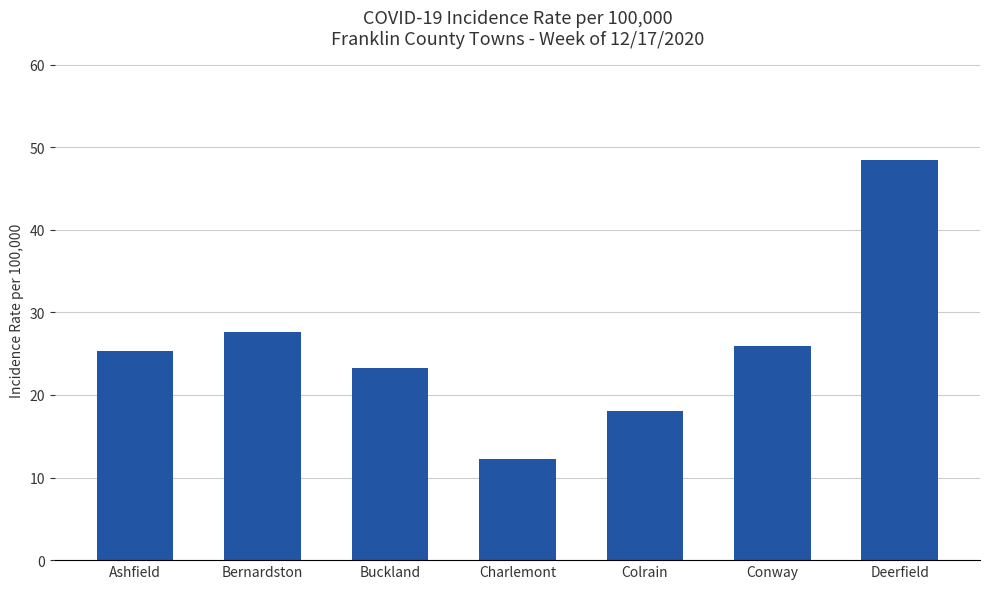

Which category has the highest value across all series?

Deerfield